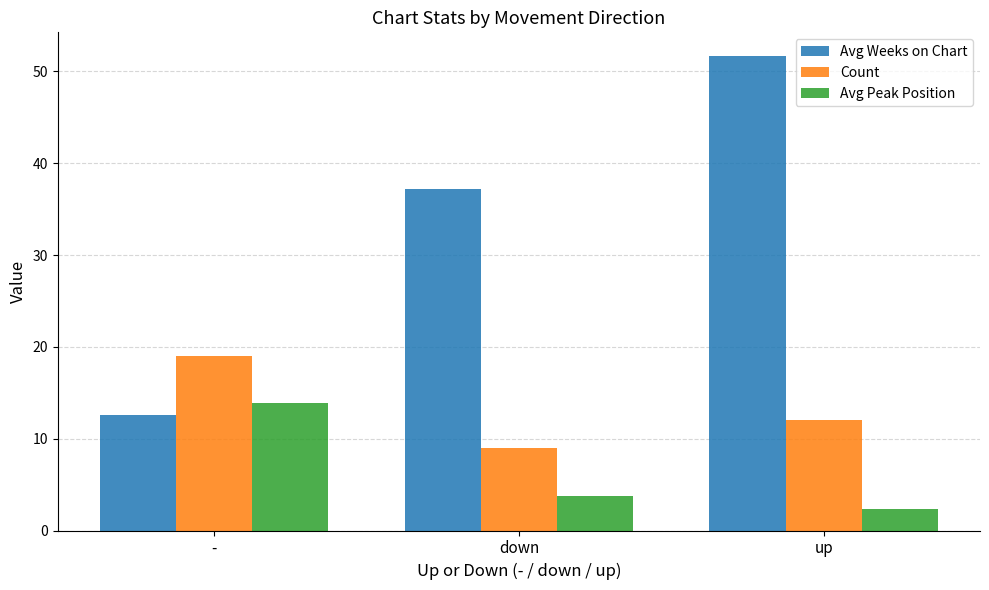

The value of Avg Weeks on Chart at down is 37.2. True or false?

True